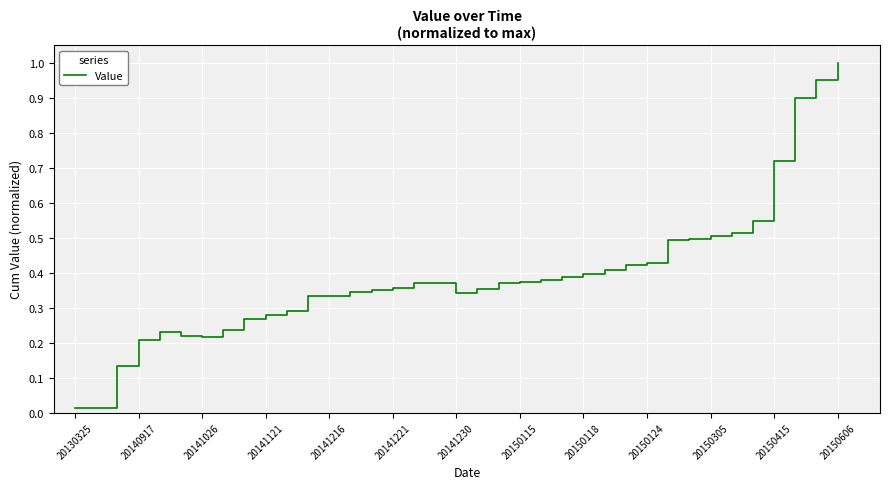

How many lines are shown in the chart?

1